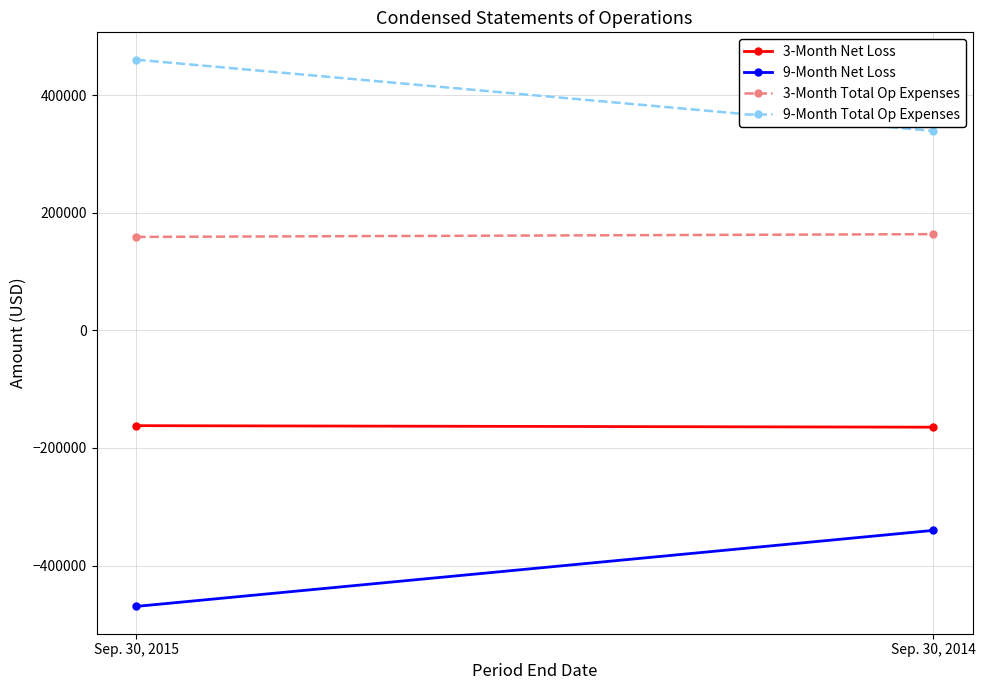

List the series in order of their overall mean, lowest first.

9-Month Net Loss, 3-Month Net Loss, 3-Month Total Op Expenses, 9-Month Total Op Expenses